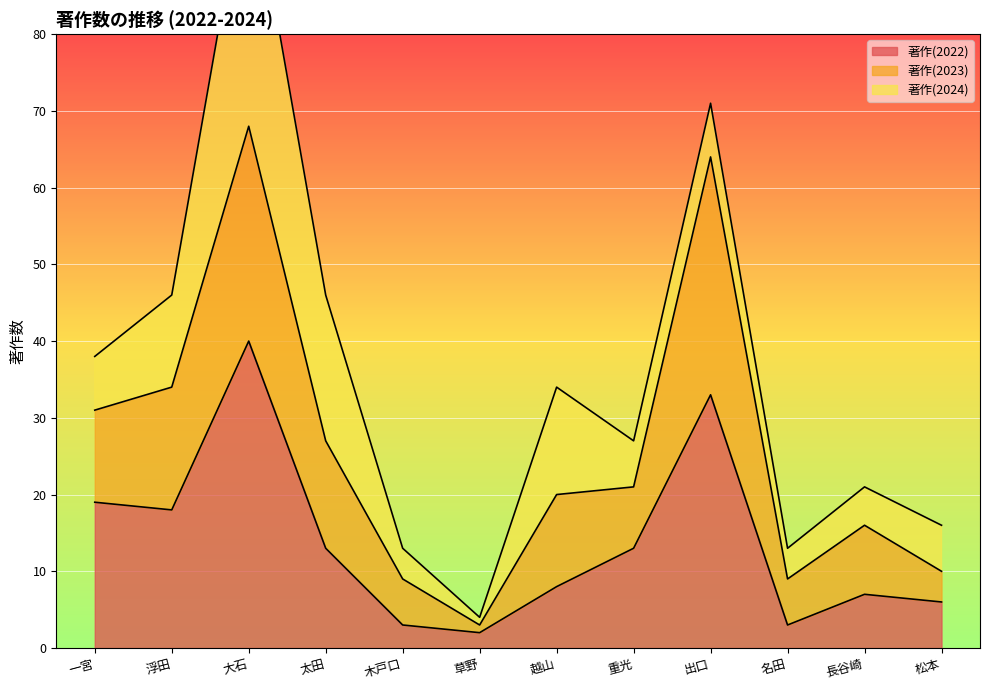

True or false: 著作(2022) has a value of 13 at 重光.

True